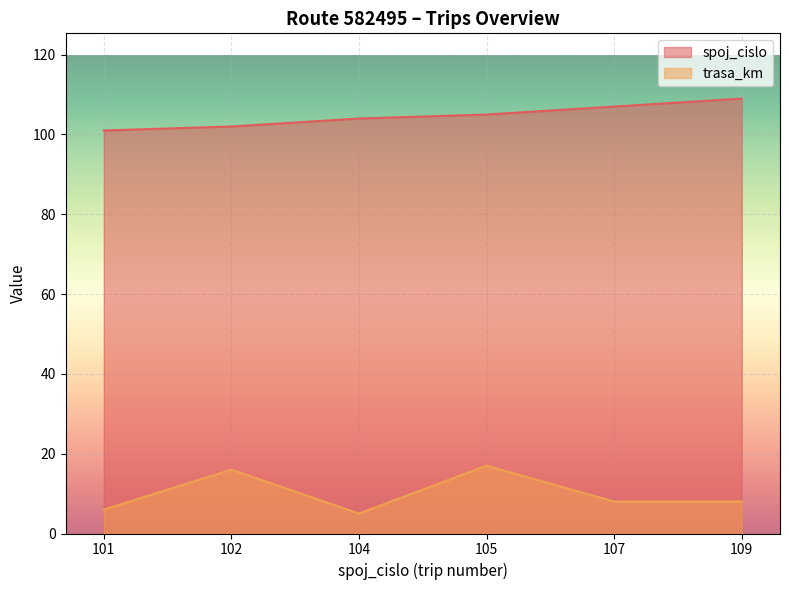

Which has a higher value, 109 or 104?

109